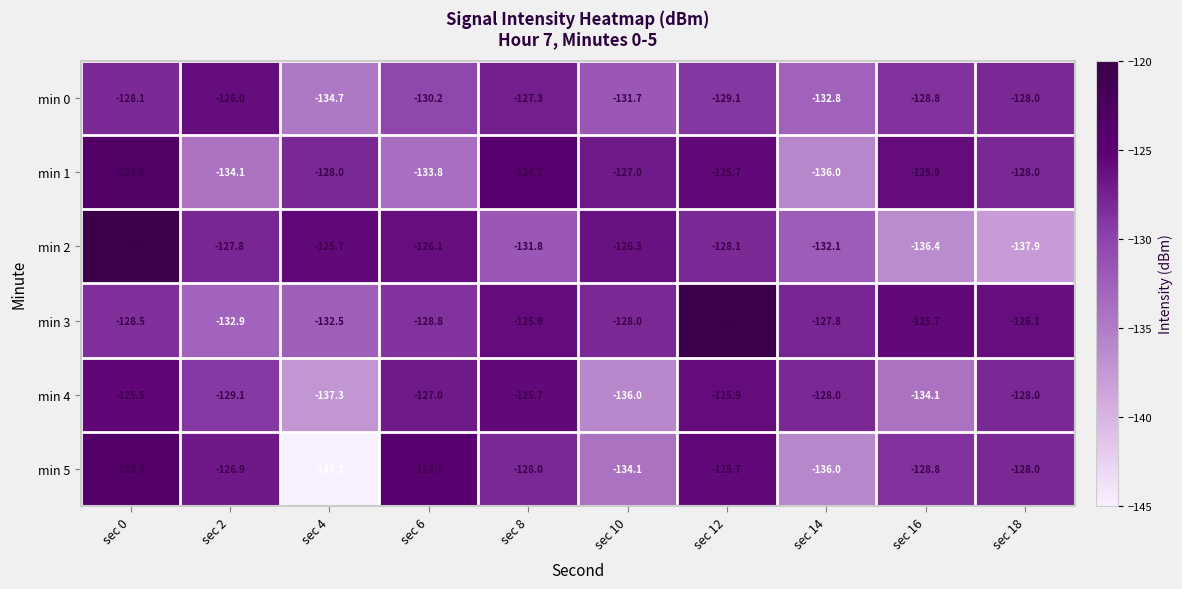

At which label does min 5 first exceed -128?

sec 0